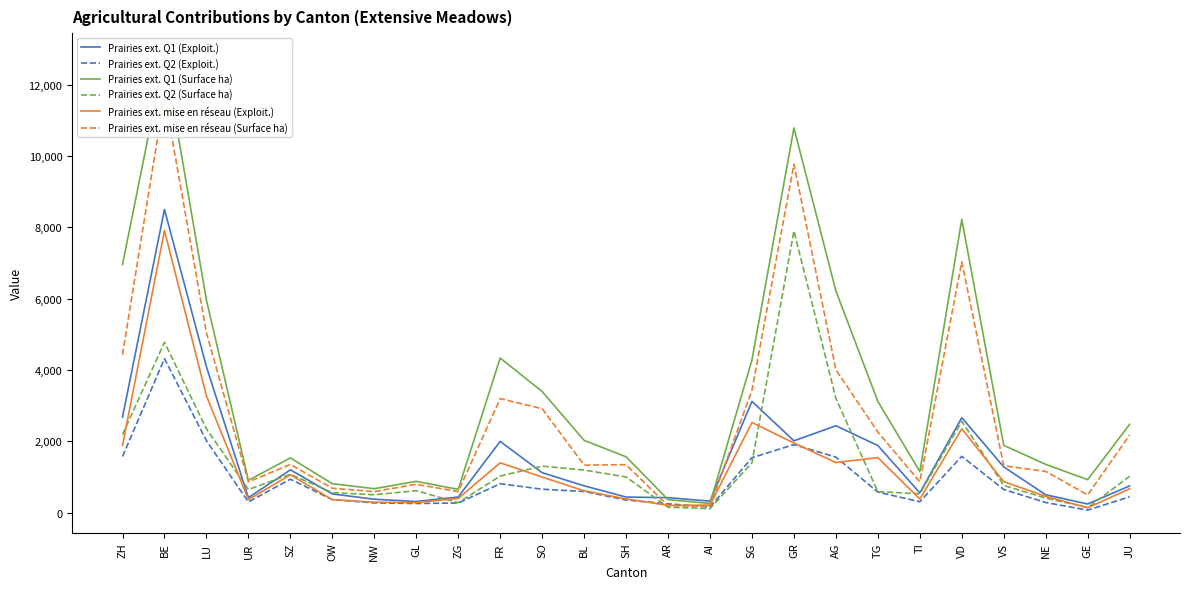

At FR, list the series in order from largest to smallest.

Prairies ext. Q1 (Surface ha), Prairies ext. mise en réseau (Surface ha), Prairies ext. Q1 (Exploit.), Prairies ext. mise en réseau (Exploit.), Prairies ext. Q2 (Surface ha), Prairies ext. Q2 (Exploit.)